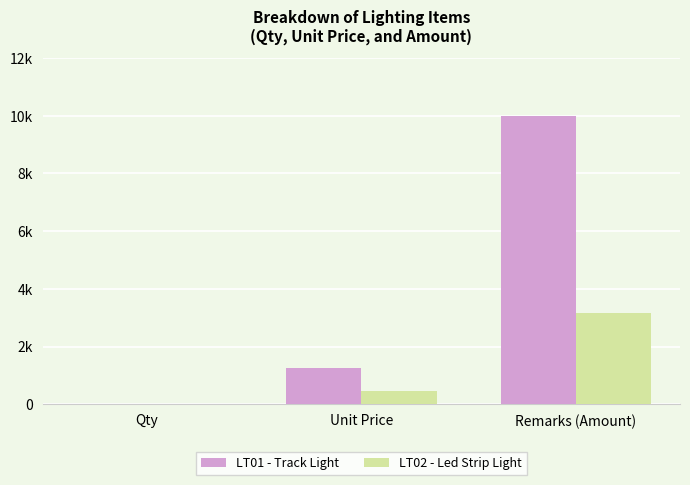

At how many categories does at least one series exceed 6020?

1